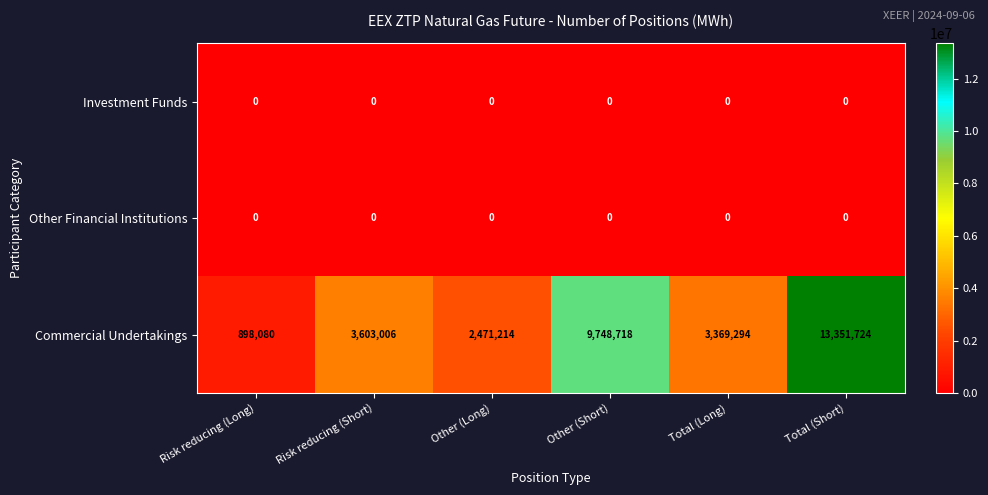

Reading left to right, transcribe all the data shown in this chart.

Investment Funds: Risk reducing (Long)=0	Risk reducing (Short)=0	Other (Long)=0	Other (Short)=0	Total (Long)=0	Total (Short)=0
Other Financial Institutions: Risk reducing (Long)=0	Risk reducing (Short)=0	Other (Long)=0	Other (Short)=0	Total (Long)=0	Total (Short)=0
Commercial Undertakings: Risk reducing (Long)=898080	Risk reducing (Short)=3603006	Other (Long)=2471214	Other (Short)=9748718	Total (Long)=3369294	Total (Short)=13351724